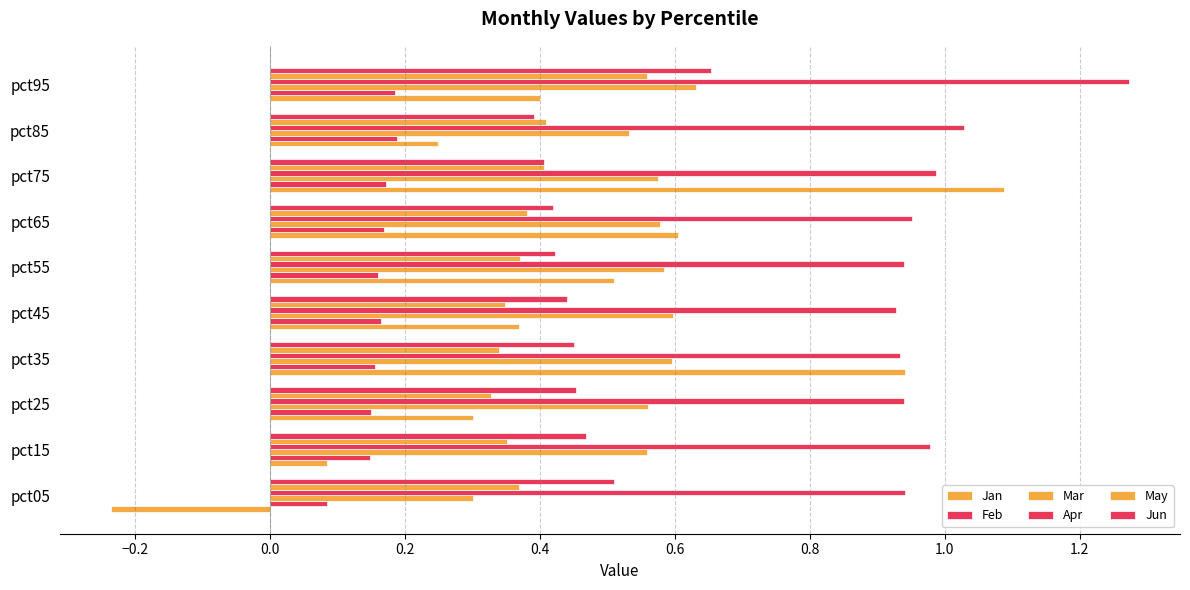

How many data points does each series have?

10